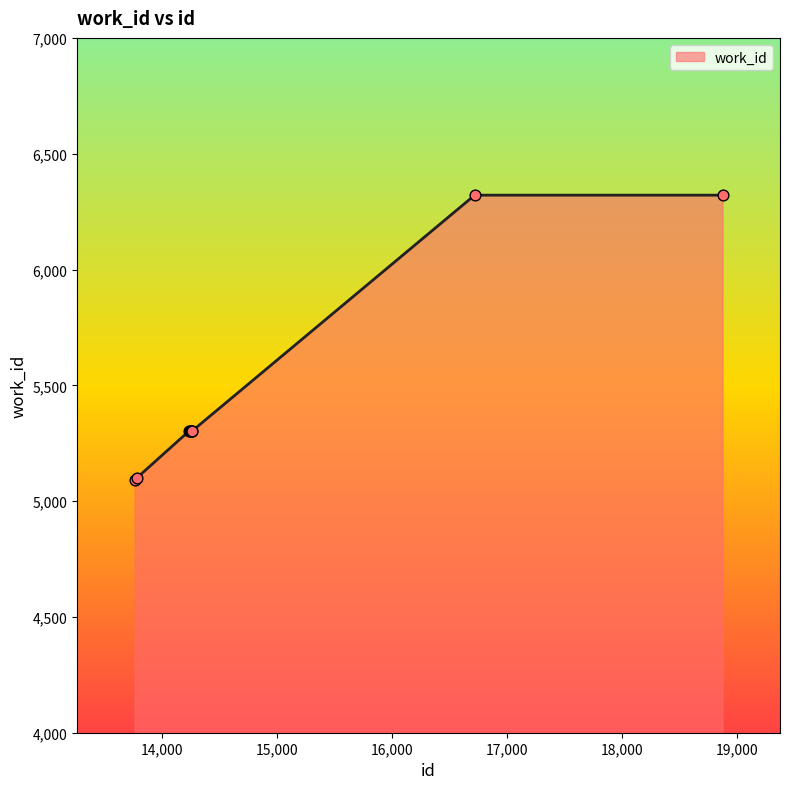

What is the difference between the maximum and minimum values?

1229